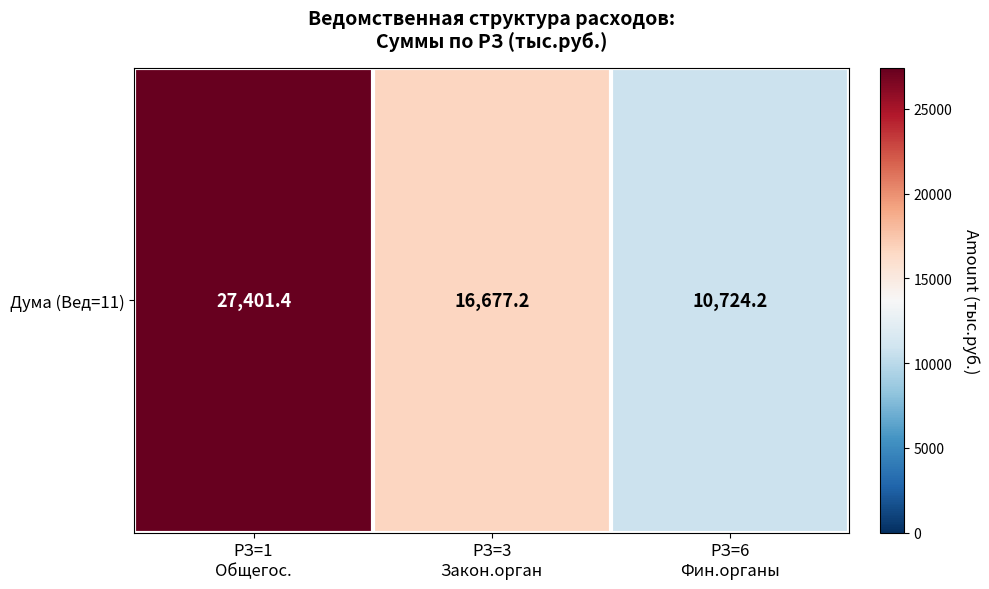

Which label corresponds to the smallest value in the chart?

РЗ=6
Фин.органы